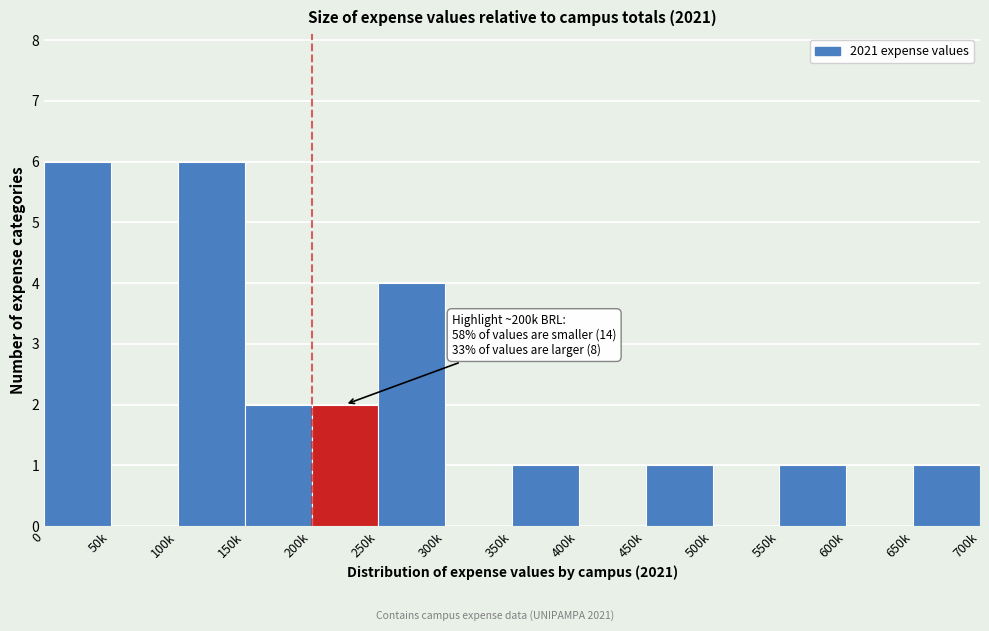

Reading left to right, list all the values displayed in this chart.

0=6	50k=0	100k=6	150k=2	200k=2	250k=4	300k=0	350k=1	400k=0	450k=1	500k=0	550k=1	600k=0	650k=1